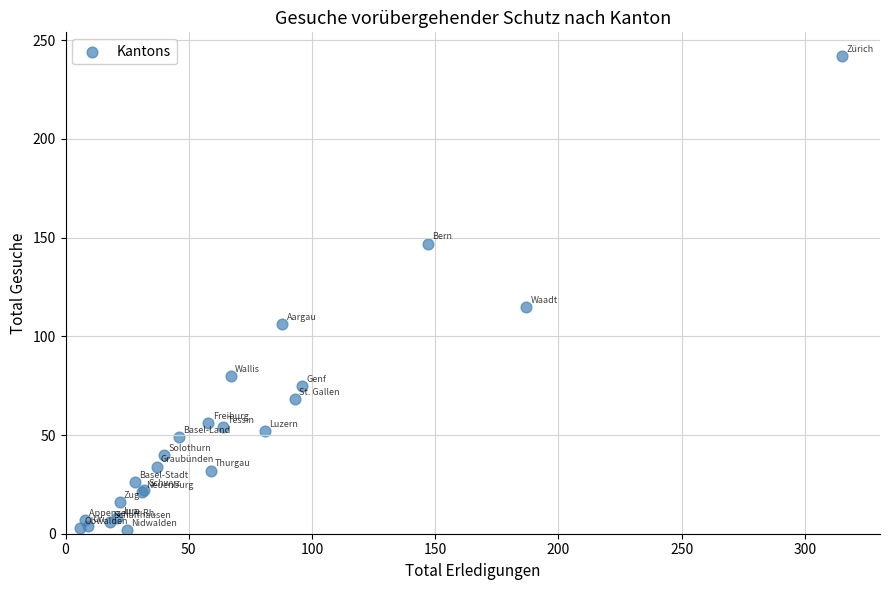

What Y value in the scatter plot is closest to 122?

115